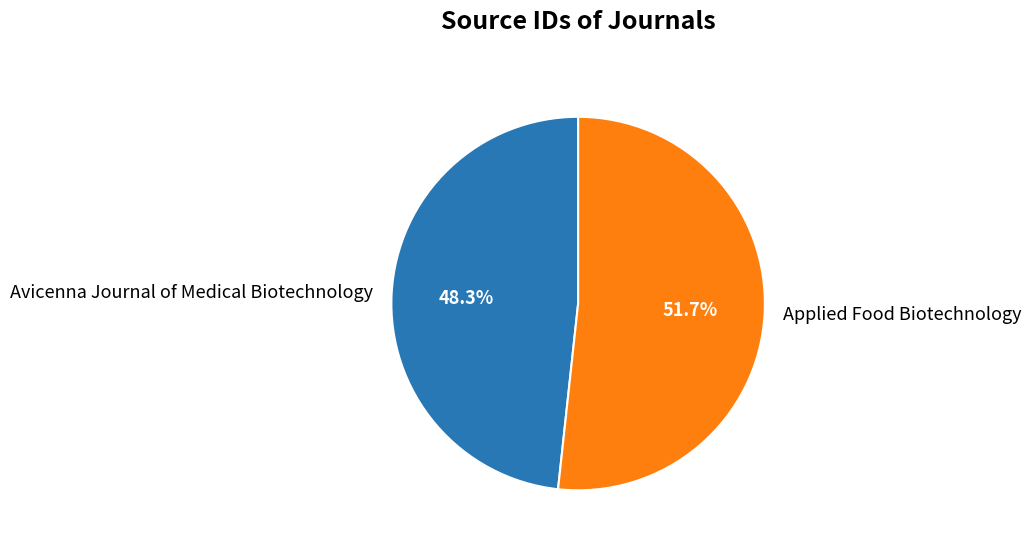

Combined, do Avicenna Journal of Medical Biotechnology and Applied Food Biotechnology account for over 50%?

Yes